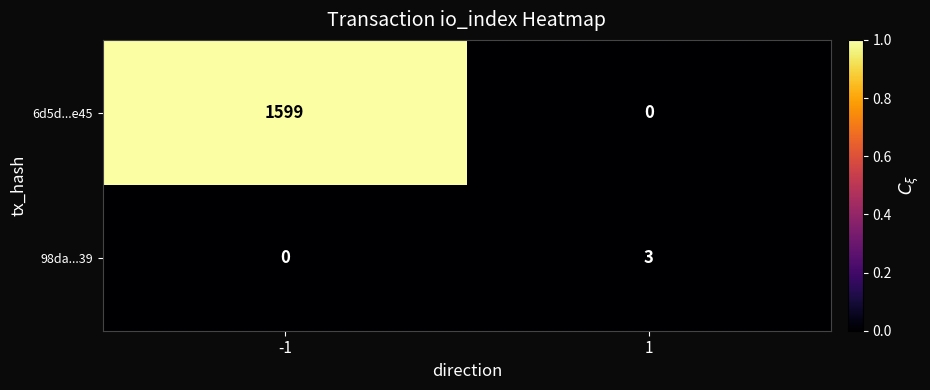

Rank the series at -1 from highest to lowest value.

6d5d...e45, 98da...39